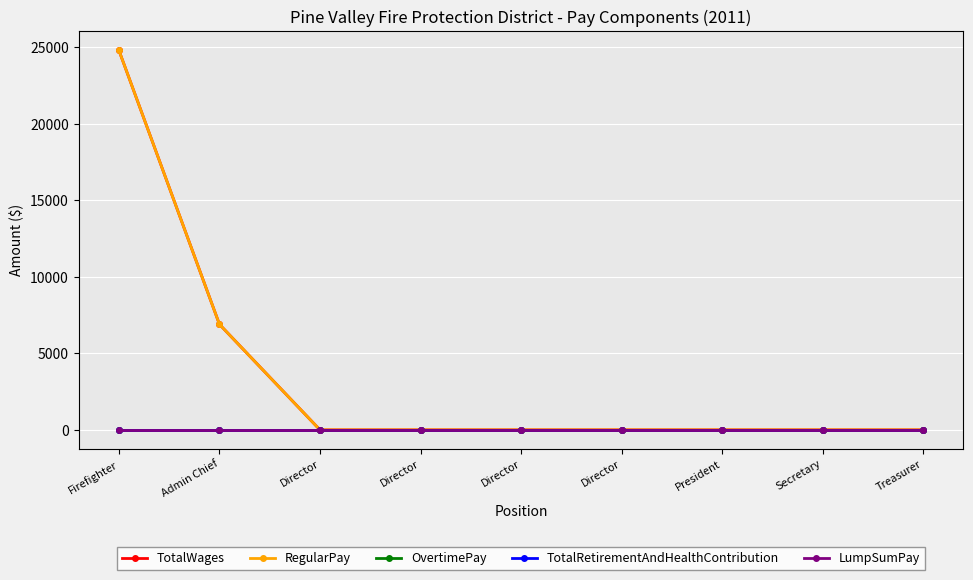

At which label does TotalWages reach its peak?

Firefighter